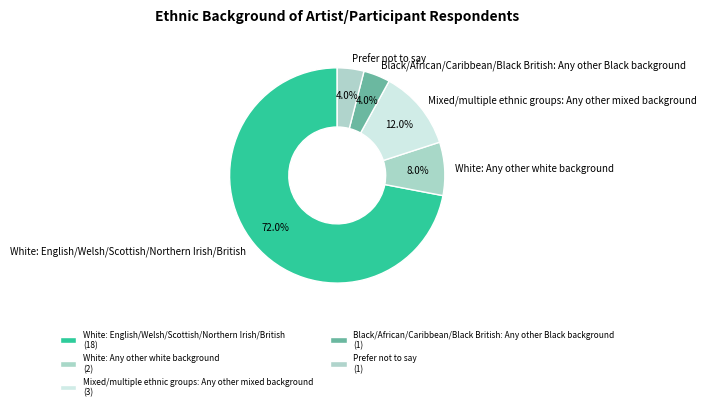

Do Black/African/Caribbean/Black British: Any other Black background and Prefer not to say together represent more than half of the pie?

No